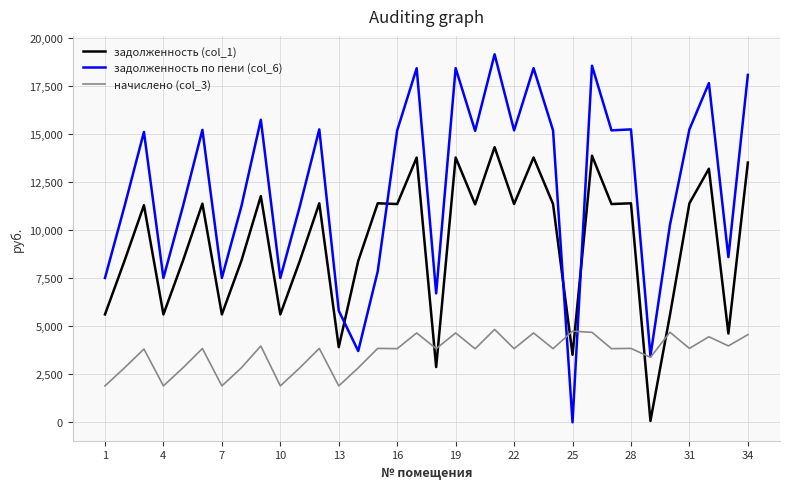

What is the maximum value for задолженность (col_1)?

14304.0